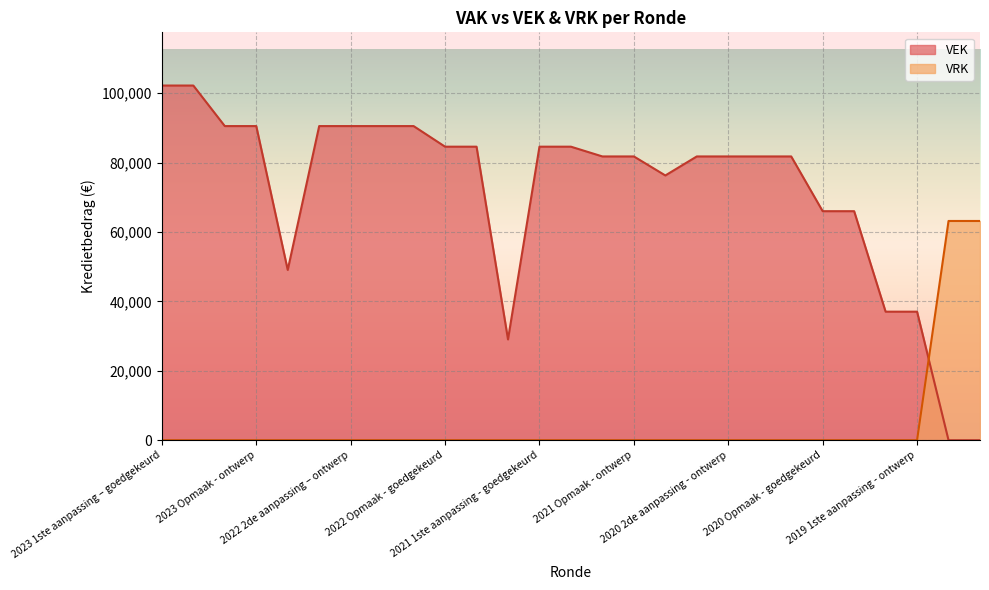

What position from the right is 2020 2de aanpassing - ontwerp?

9